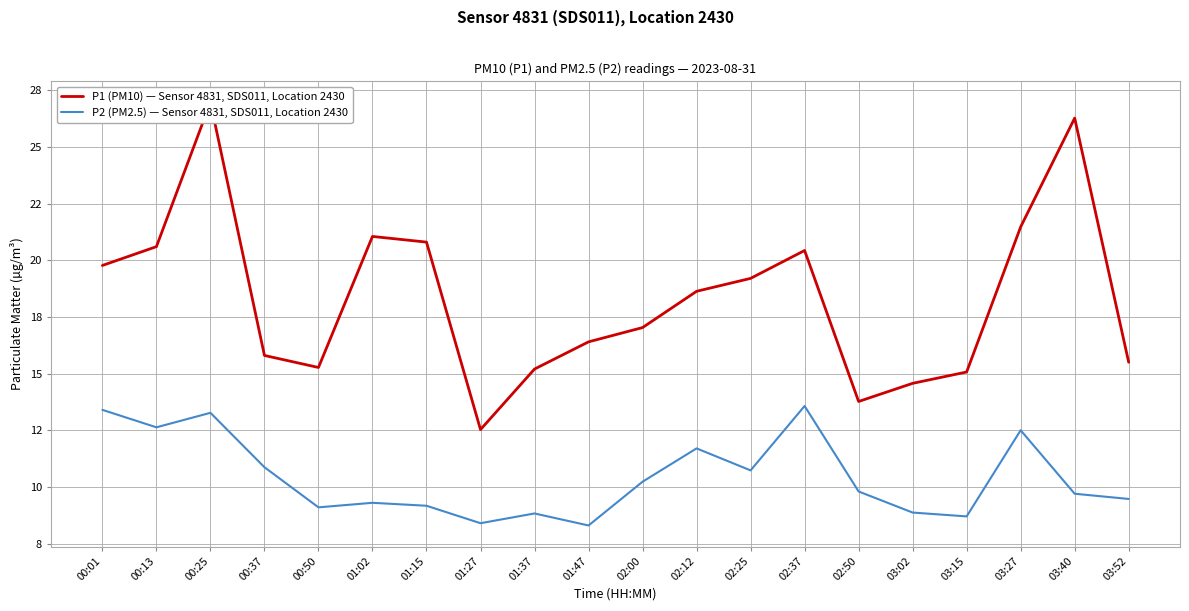

List the labels in order of P1 (PM10) — Sensor 4831, SDS011, Location 2430 value, smallest first.

01:27, 02:50, 03:02, 03:15, 01:37, 00:50, 03:52, 00:37, 01:47, 02:00, 02:12, 02:25, 00:01, 02:37, 00:13, 01:15, 01:02, 03:27, 03:40, 00:25